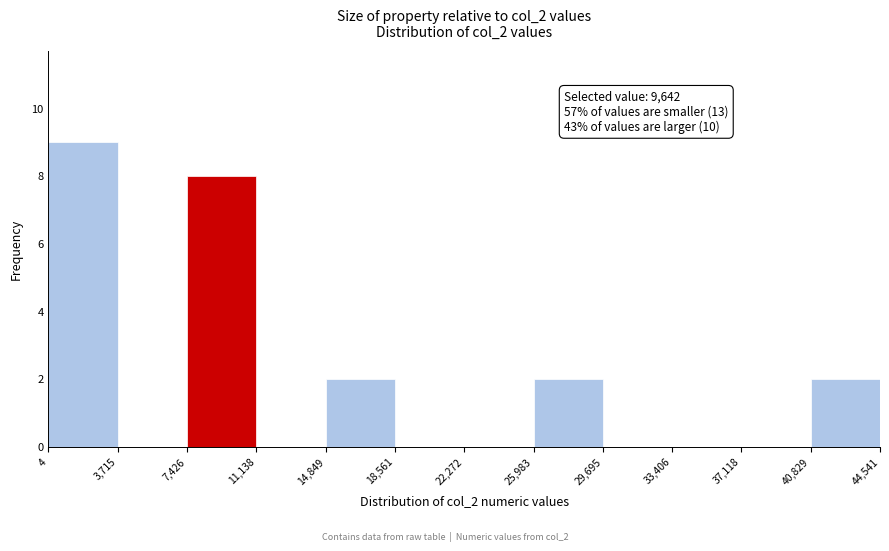

Over which range of the x-axis is the bar tallest?

4 to 3,715